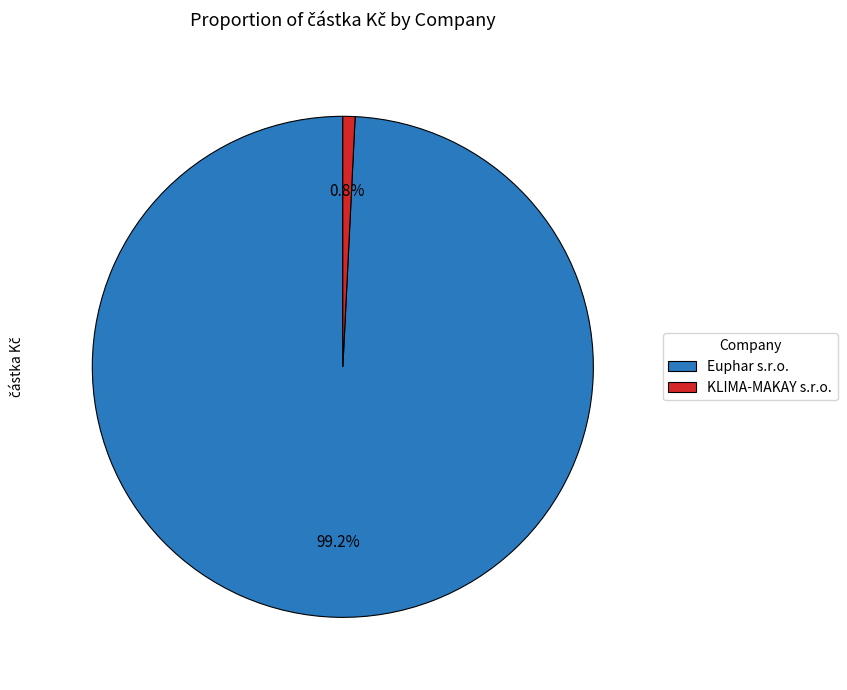

True or false: Euphar s.r.o. accounts for 99% of the total.

True